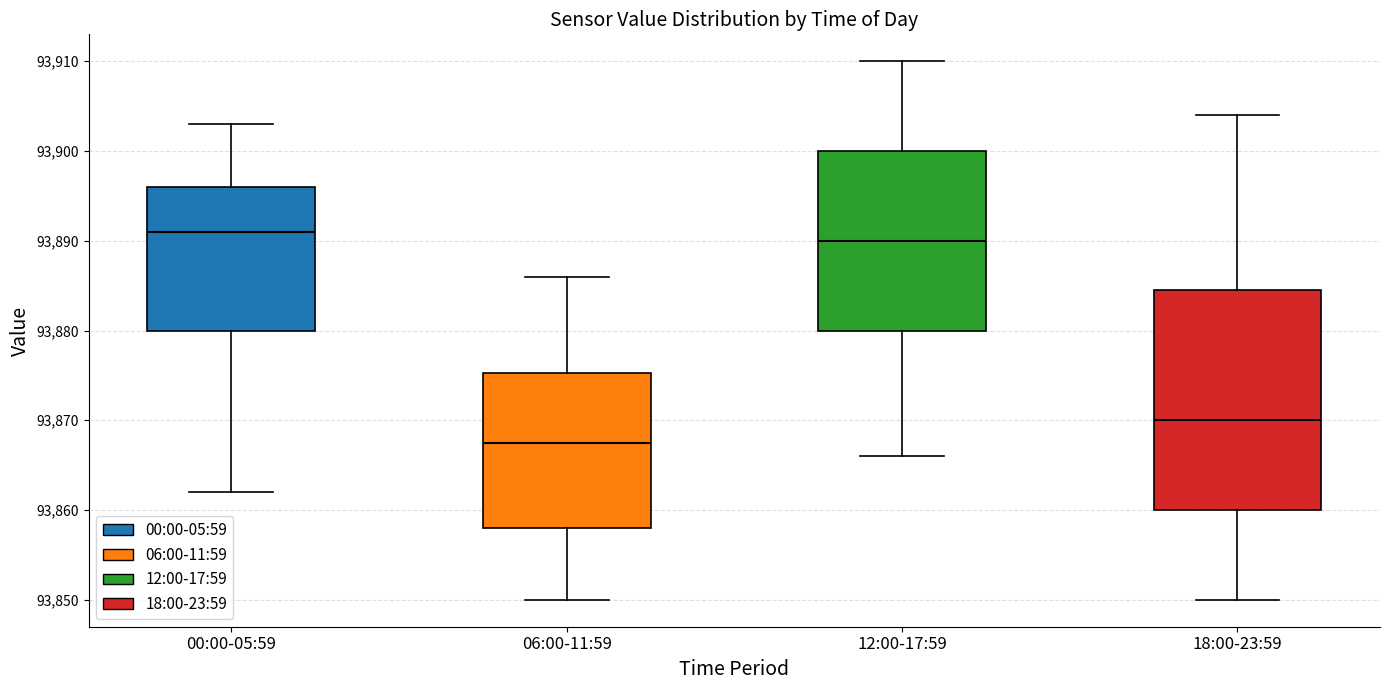

Reading left to right, transcribe this box plot: for each box, give where its median line is, the range the box spans, and where its two whiskers end, as read against the y-axis. The values are not printed on the chart, so give them approximately, as read against the axis.

00:00-05:59: median 93891, box 93880 to 93896, whiskers 93862 to 93903
06:00-11:59: median 93868, box 93858 to 93875, whiskers 93850 to 93886
12:00-17:59: median 93890, box 93880 to 93900, whiskers 93866 to 93910
18:00-23:59: median 93870, box 93860 to 93885, whiskers 93850 to 93904